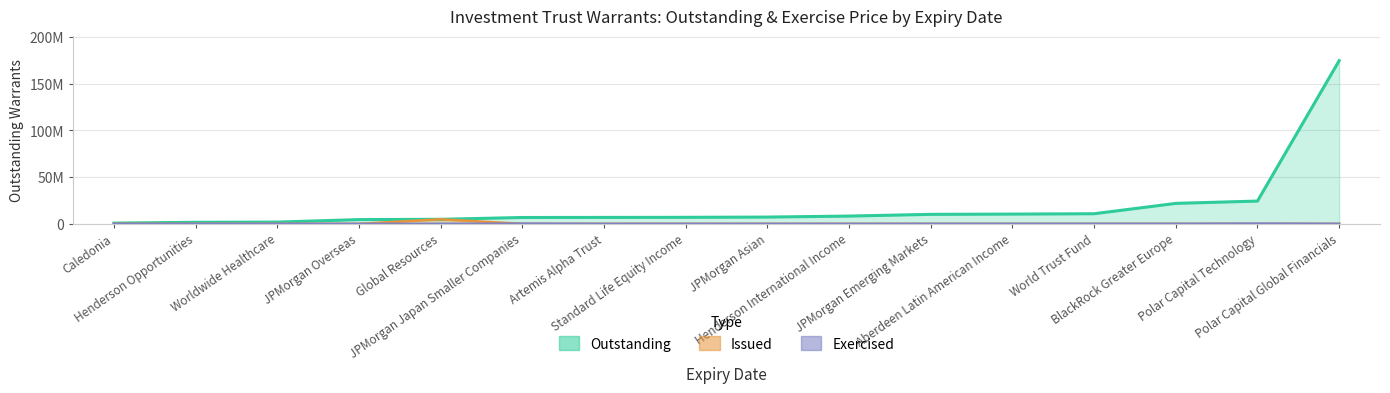

Which series has the largest range (max minus min)?

outstanding